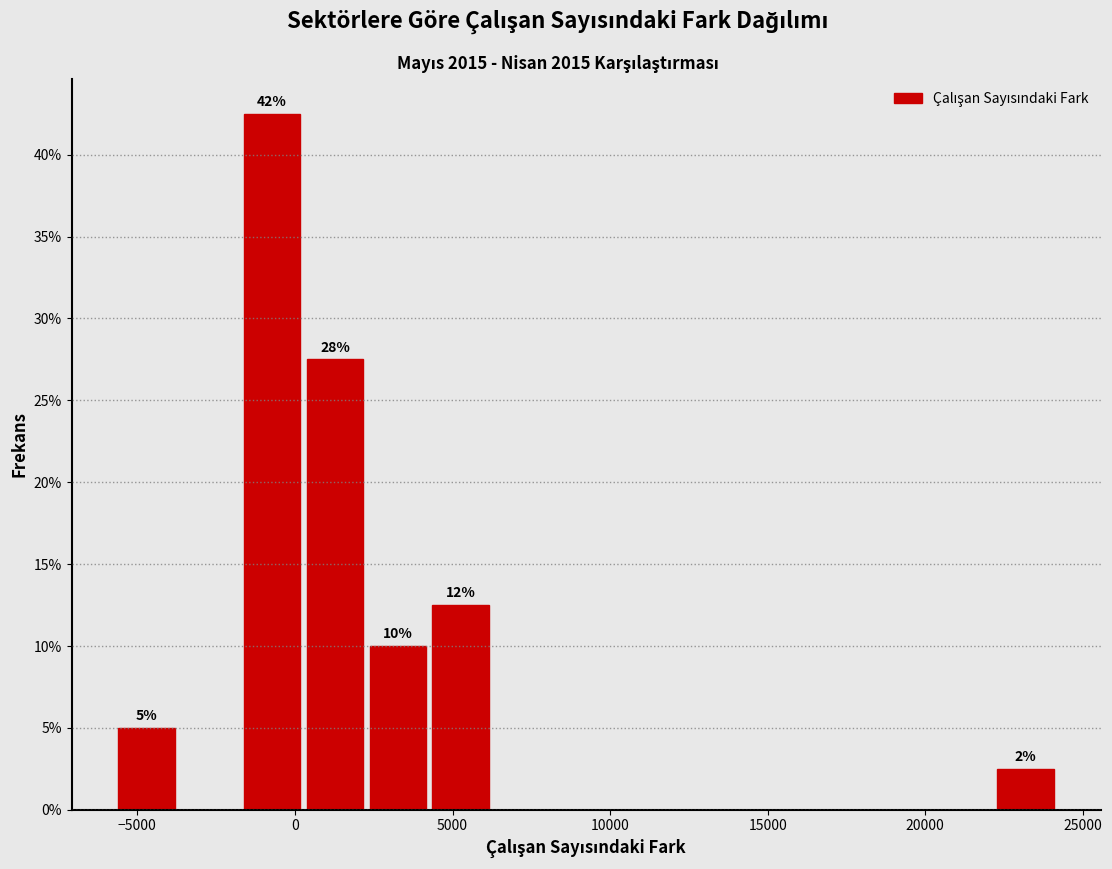

Read against the x-axis, roughly where is the centre of the tallest bar?

-500